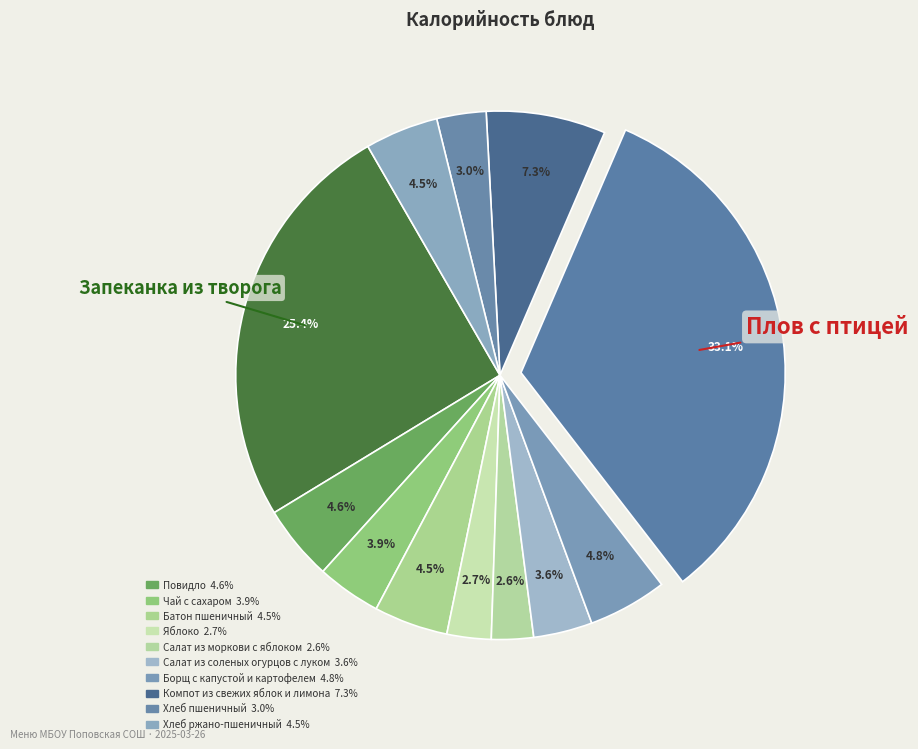

Count the number of slices in the pie.

12